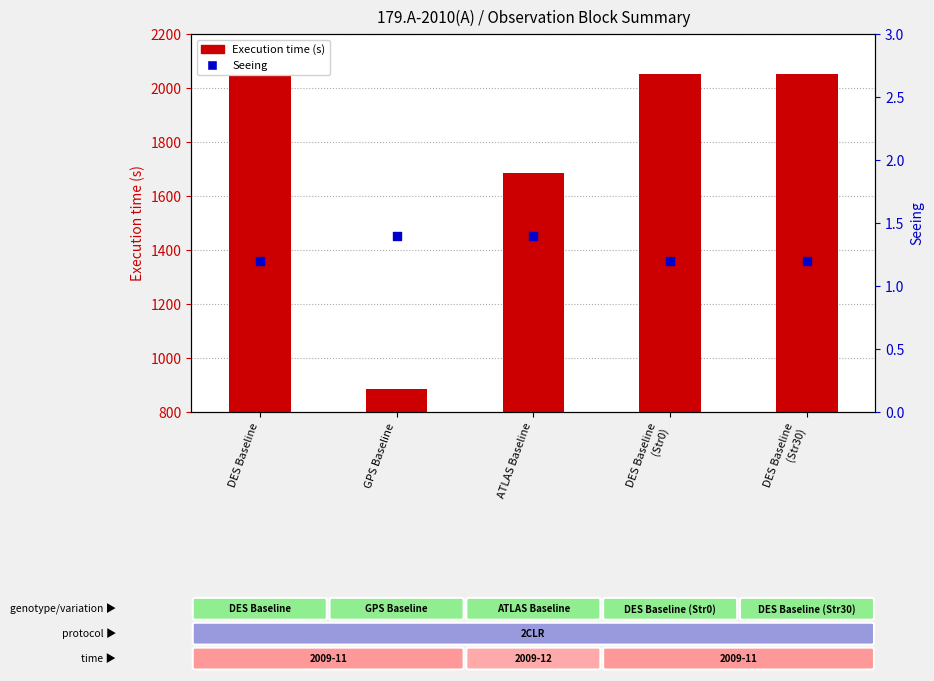

What is the total value across all series at DES Baseline?

2046.2